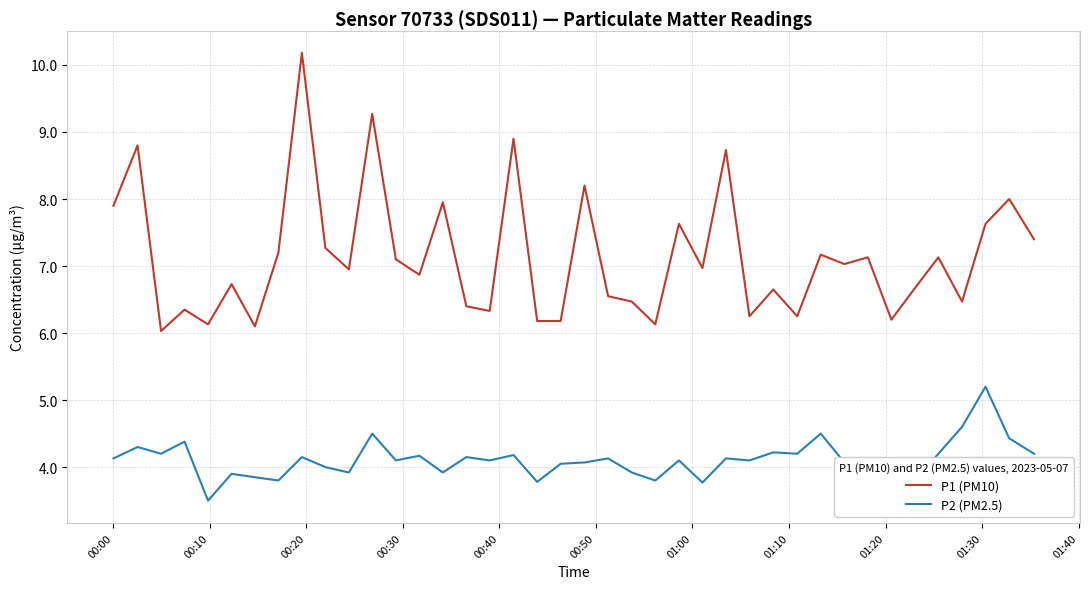

What is the lowest value of the P2 (PM2.5) series?

3.5